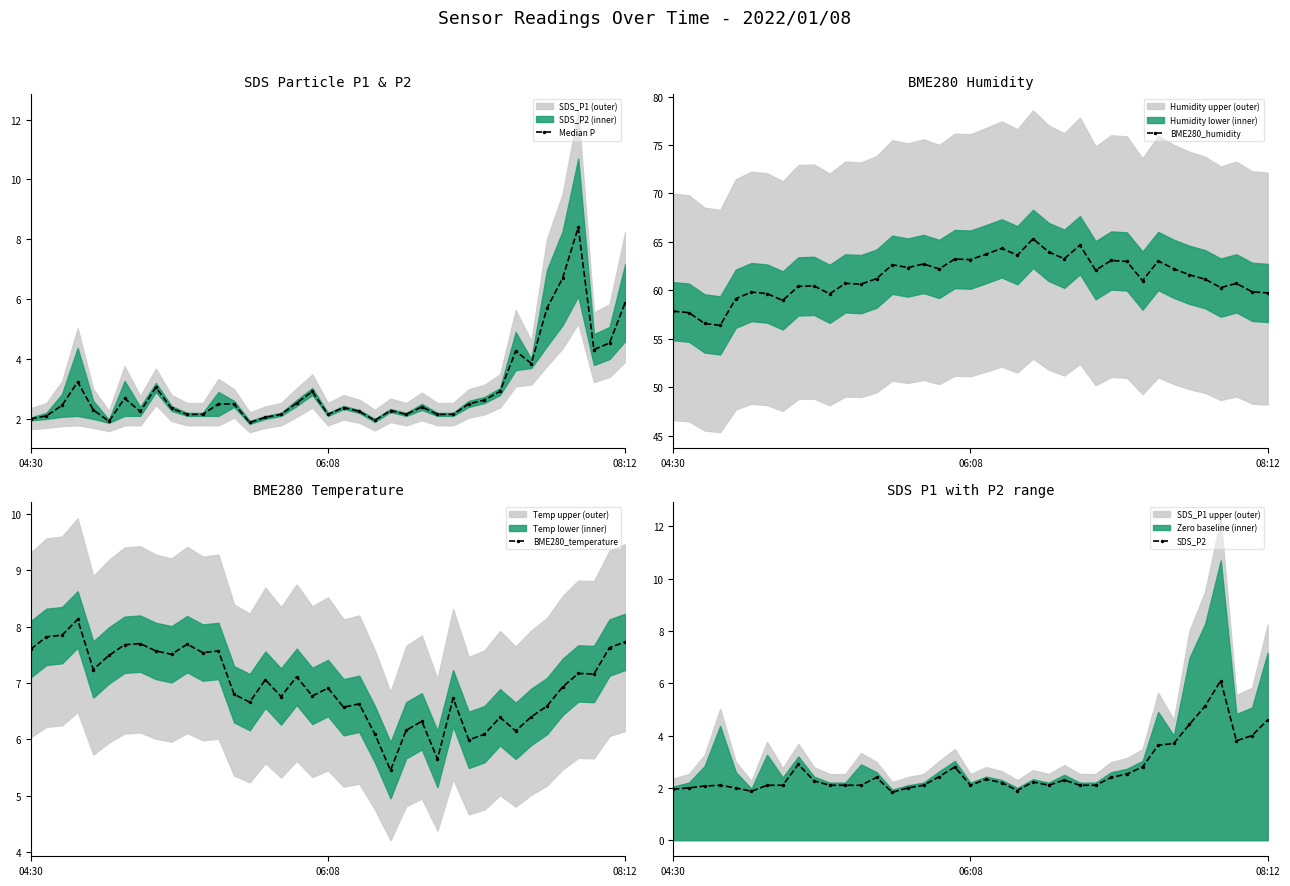

What is the smallest value displayed?

1.8